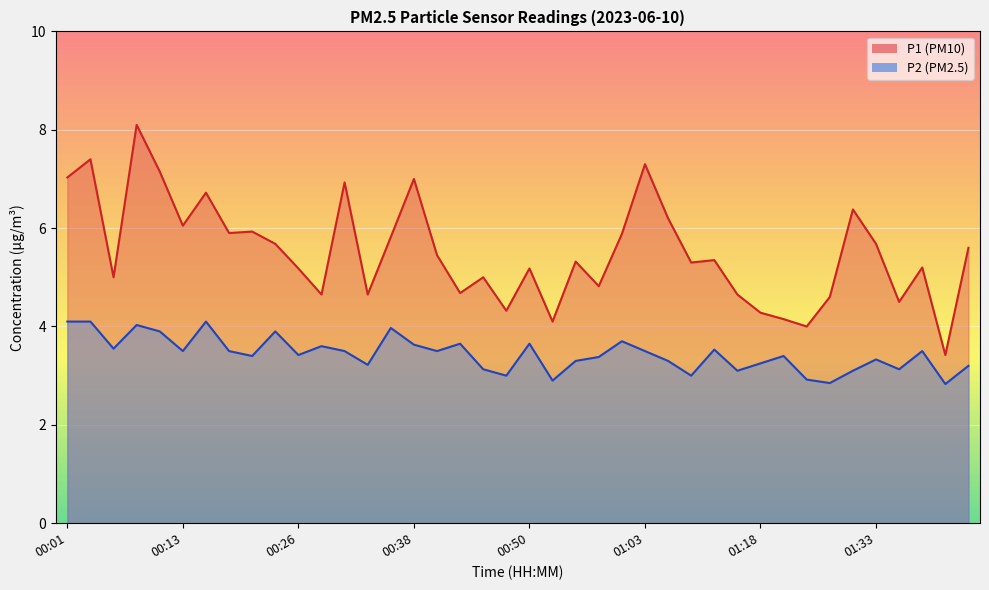

Rank the categories by P1 value from highest to lowest.

00:09, 00:04, 01:03, 00:11, 00:01, 00:38, 00:31, 00:16, 01:28, 01:05, 00:13, 00:21, 00:18, 01:00, 00:36, 00:23, 01:33, 01:43, 00:41, 01:13, 00:55, 01:10, 01:38, 00:26, 00:50, 00:06, 00:45, 00:58, 00:43, 00:28, 00:33, 01:15, 01:25, 01:36, 00:48, 01:18, 01:20, 00:53, 01:23, 01:41